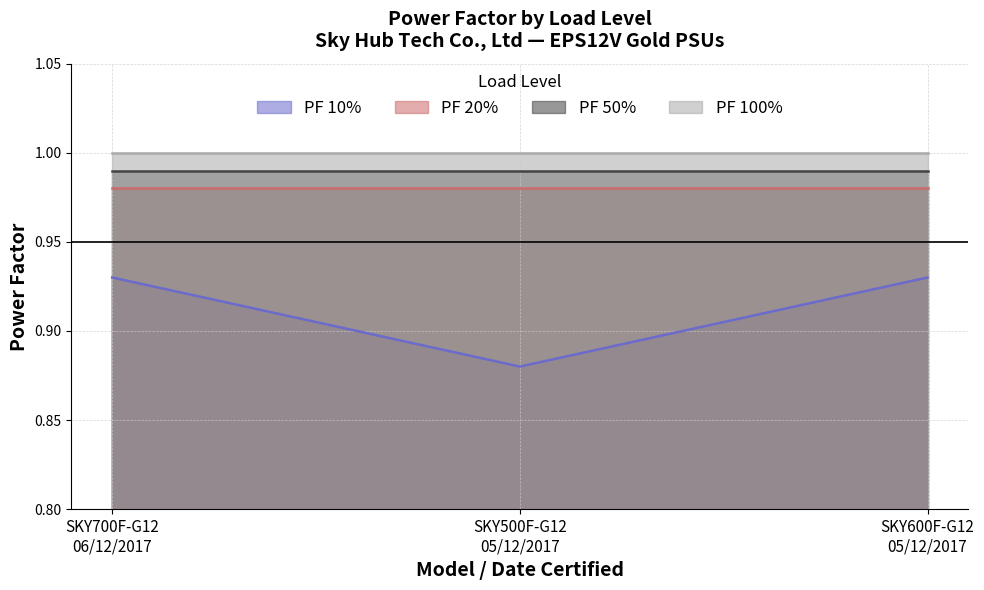

Is the value of PF 100% at SKY600F-G12
05/12/2017 greater than the value of PF 10% at SKY600F-G12
05/12/2017?

Yes